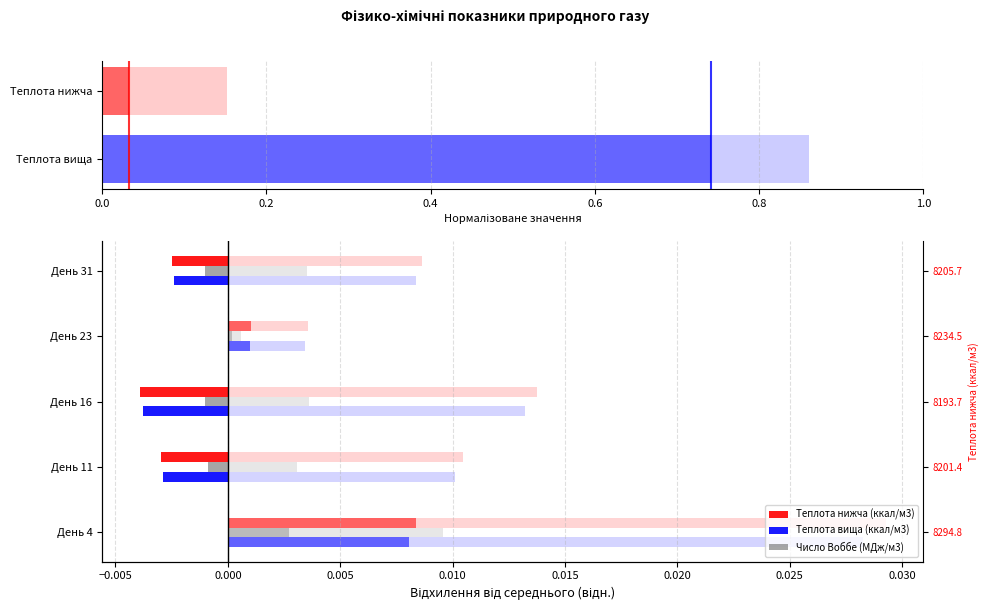

Does the chart contain stacked bars?

No